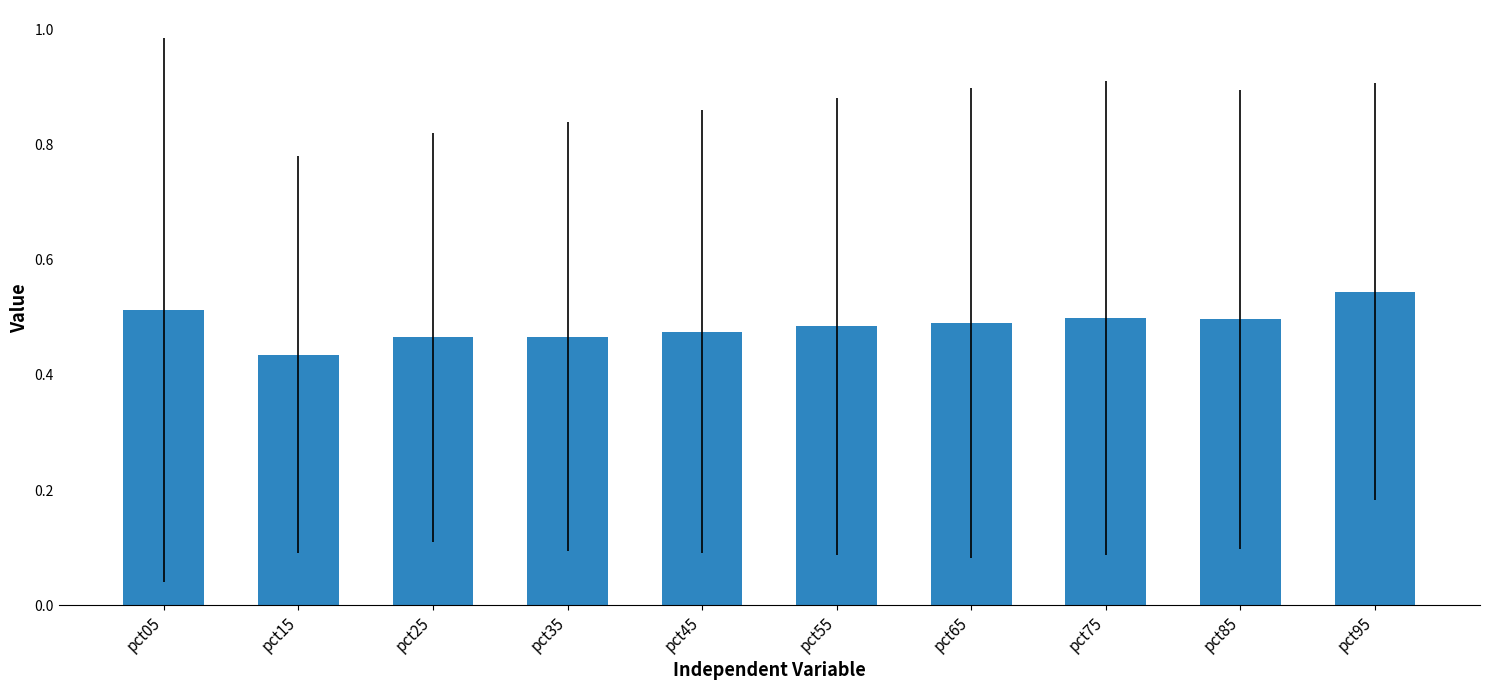

At which category does the chart reach its peak across all series?

pct95